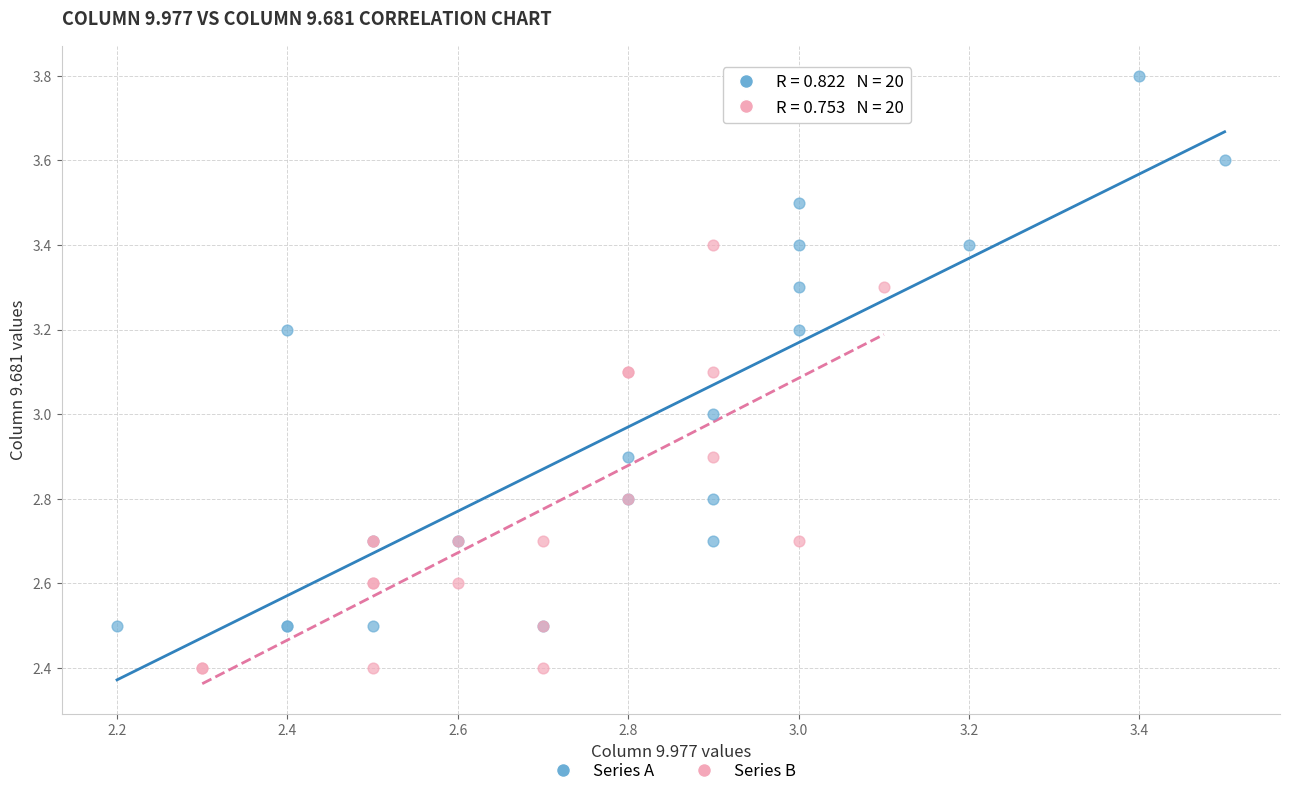

Which series reaches the maximum Y coordinate?

Series A